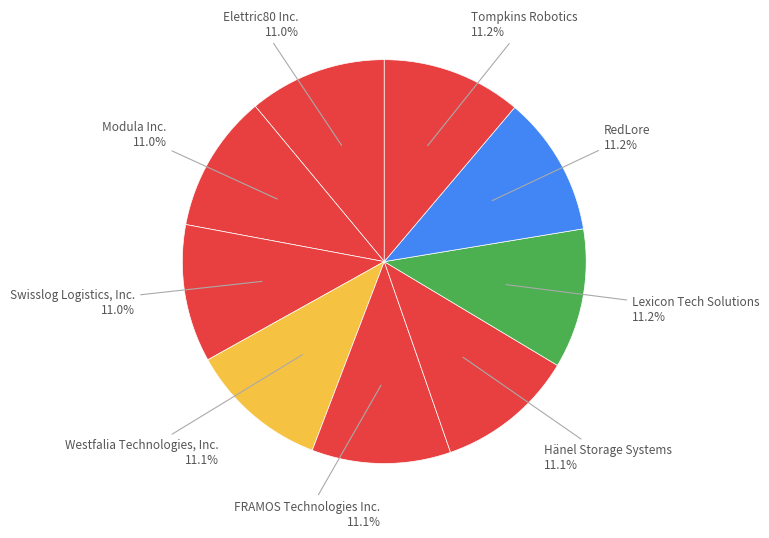

To the nearest percent, what percentage of the pie is Tompkins Robotics?

11%